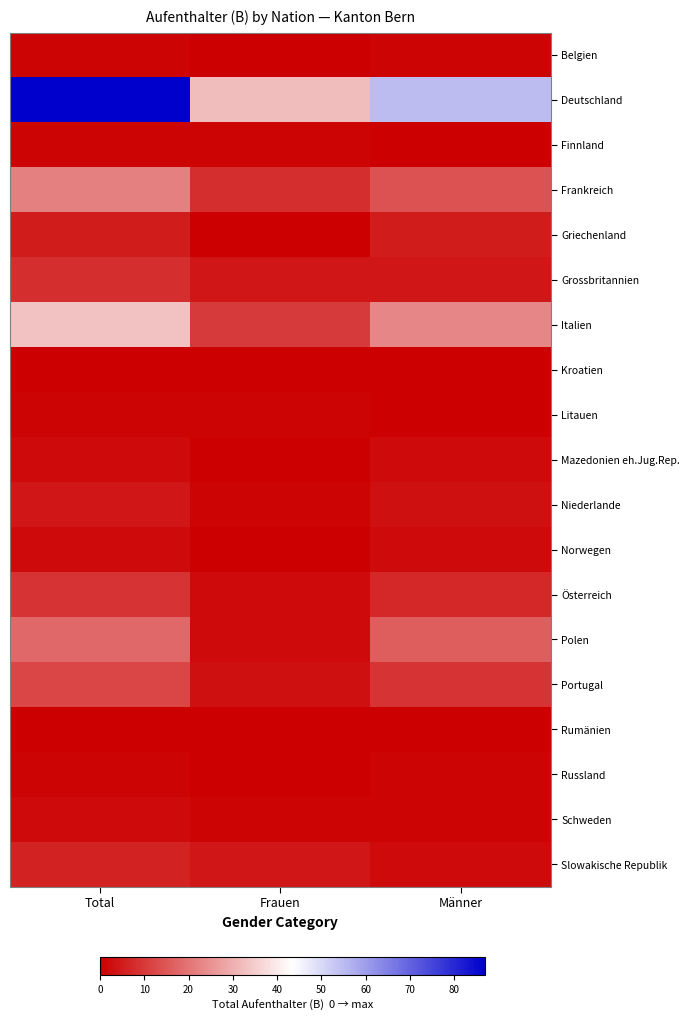

Which series changed the most between Total and Männer?

Deutschland